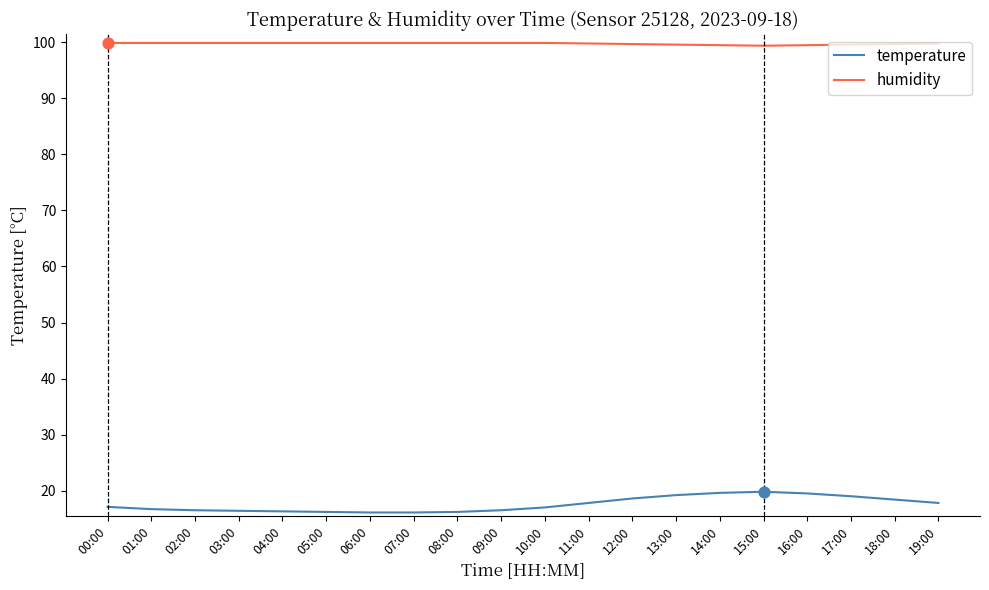

What is the spread (max minus min) of values at 11:00?

82.0